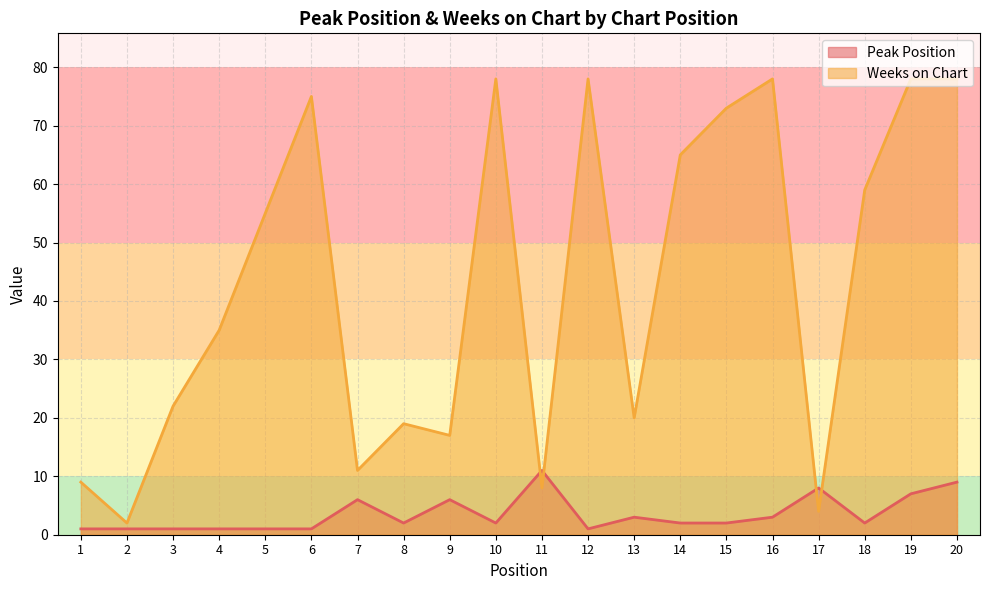

The value of Peak Position at 11 is 11. True or false?

True